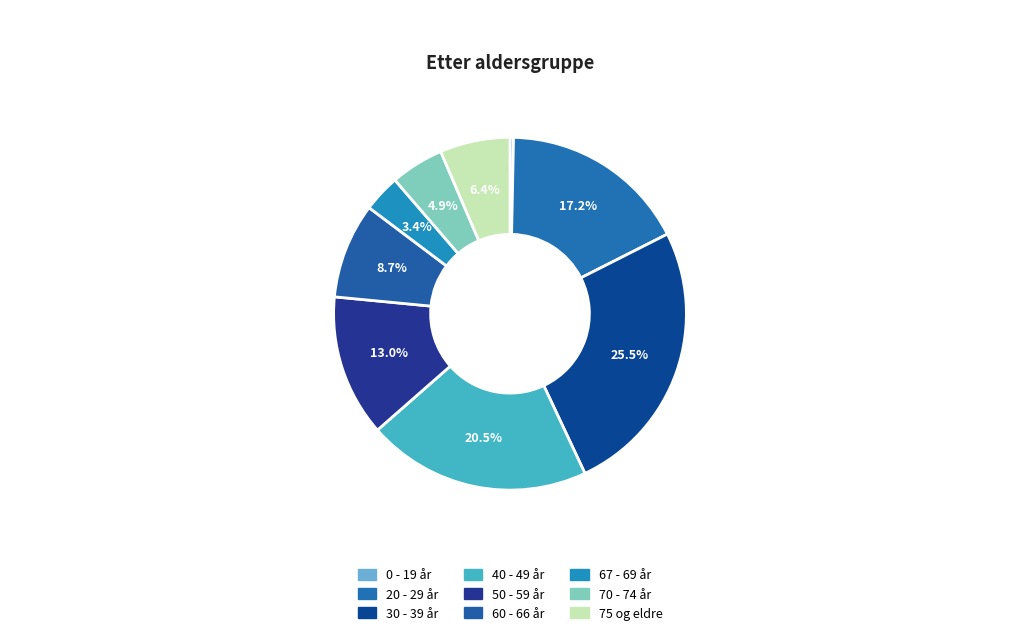

Approximately how many times larger is the value at 20 - 29 år compared to 40 - 49 år?

0.8